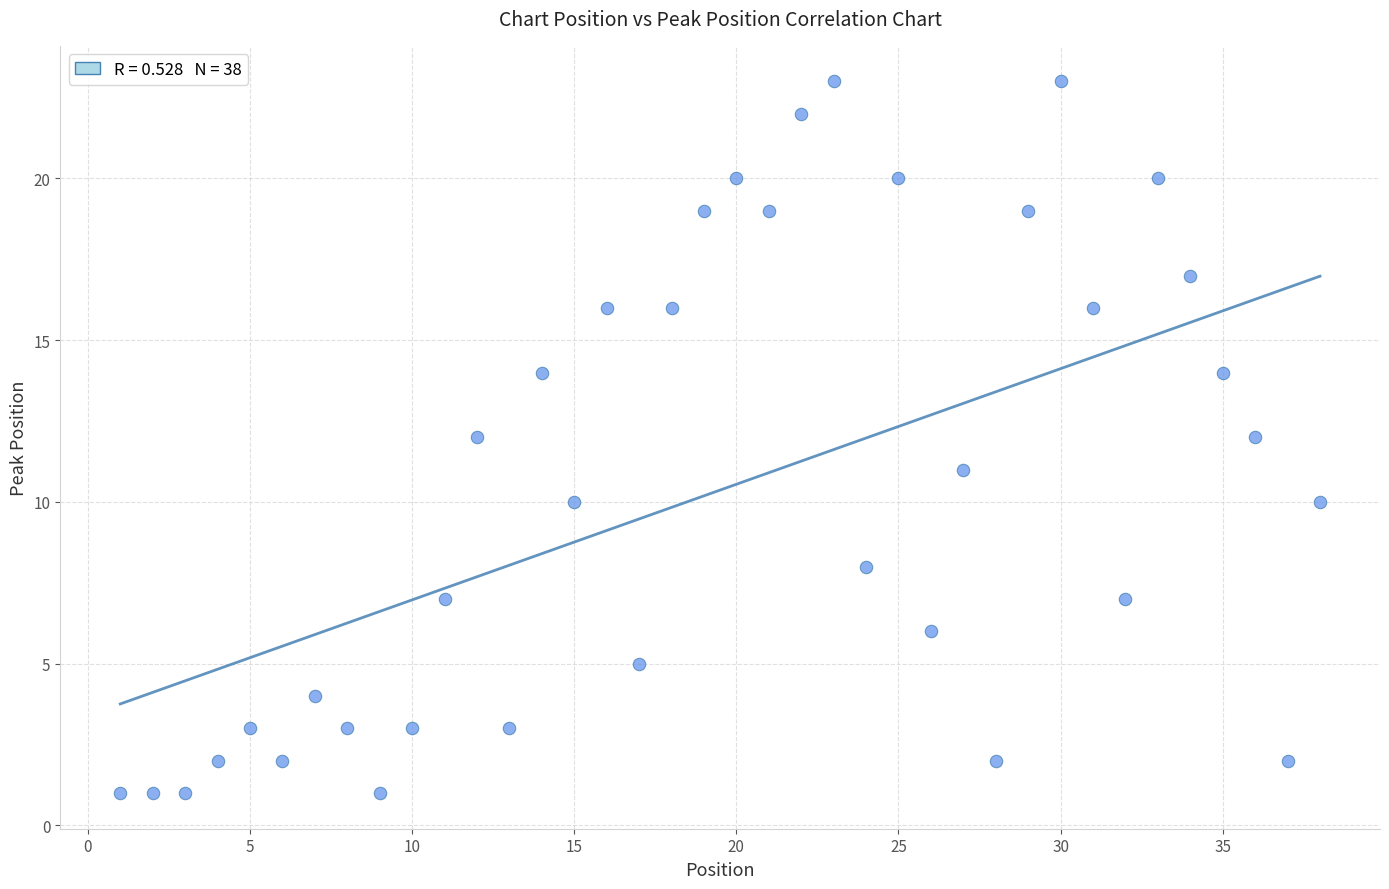

What is the range of Y values (max minus min)?

22